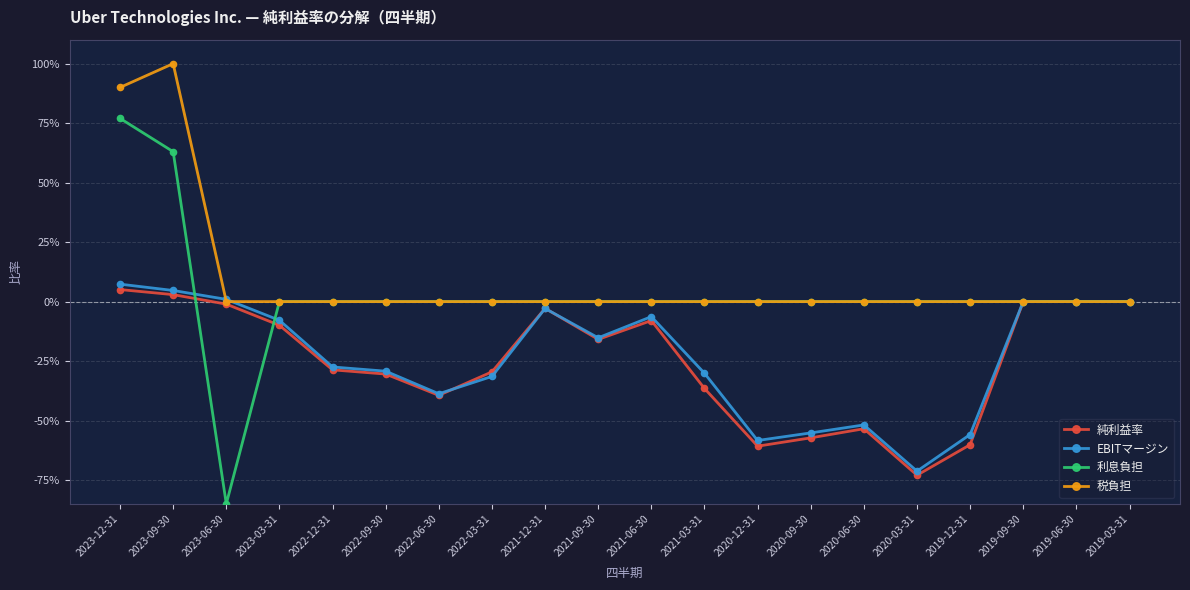

What is the total value across all series at 2021-12-31?

-0.1